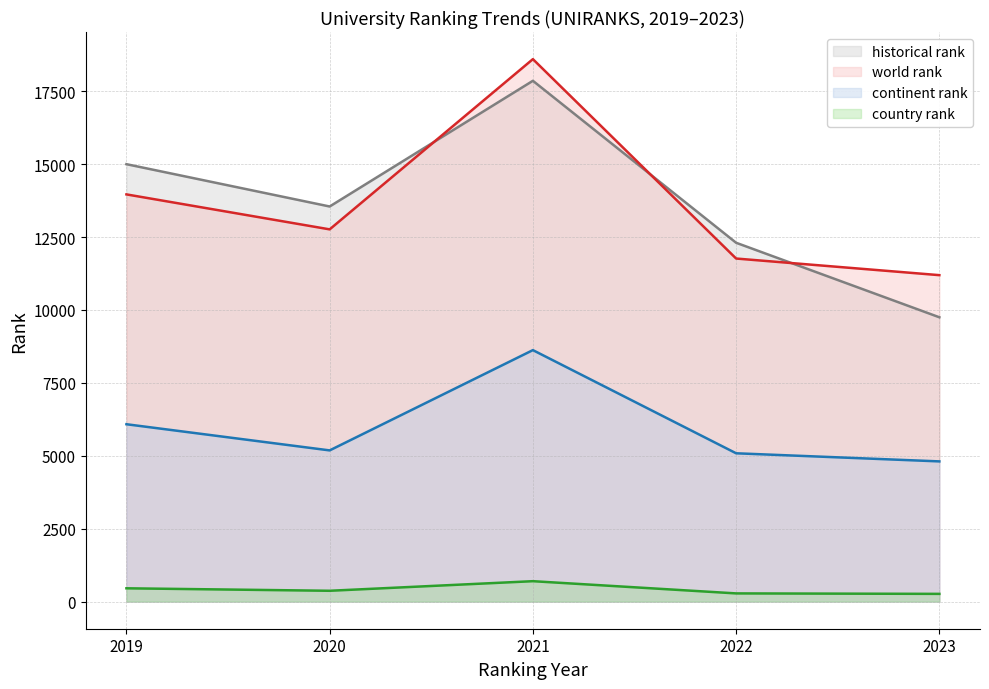

Which series has the largest total across all categories?

historical rank